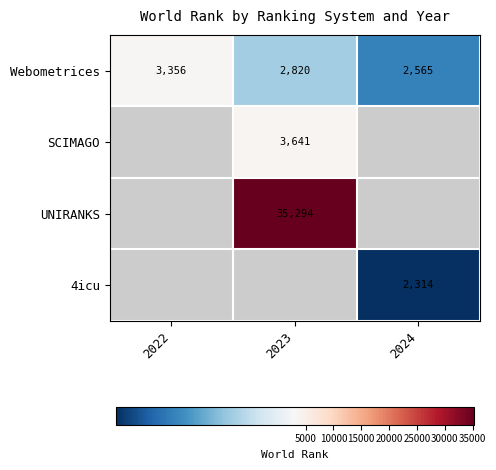

True or false: UNIRANKS has a value of 35294 at 2023.

True